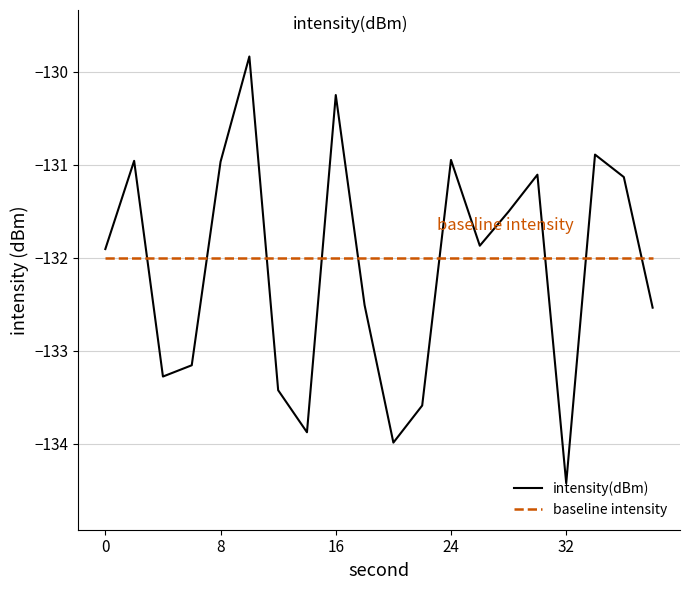

How many series are shown in this chart?

2